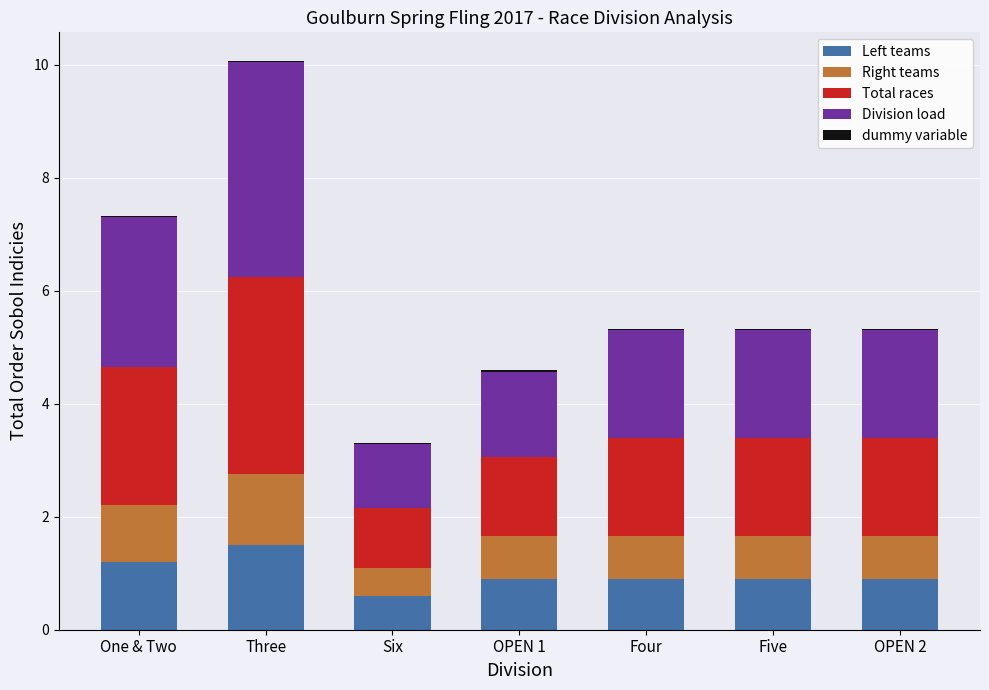

At which category is the sum across all series the highest?

Three